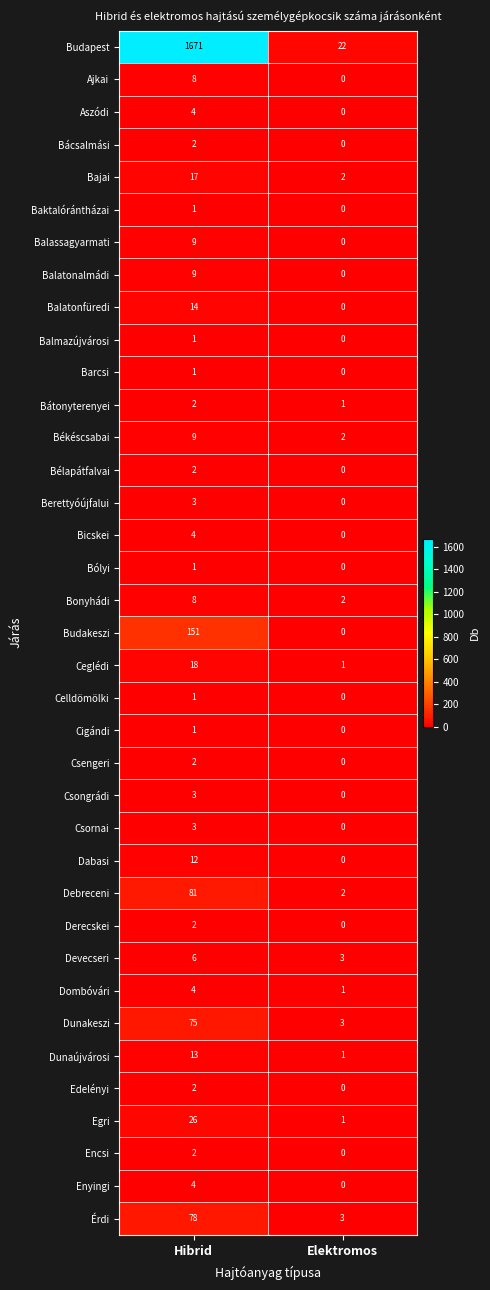

Which series has the largest range (max minus min)?

Budapest